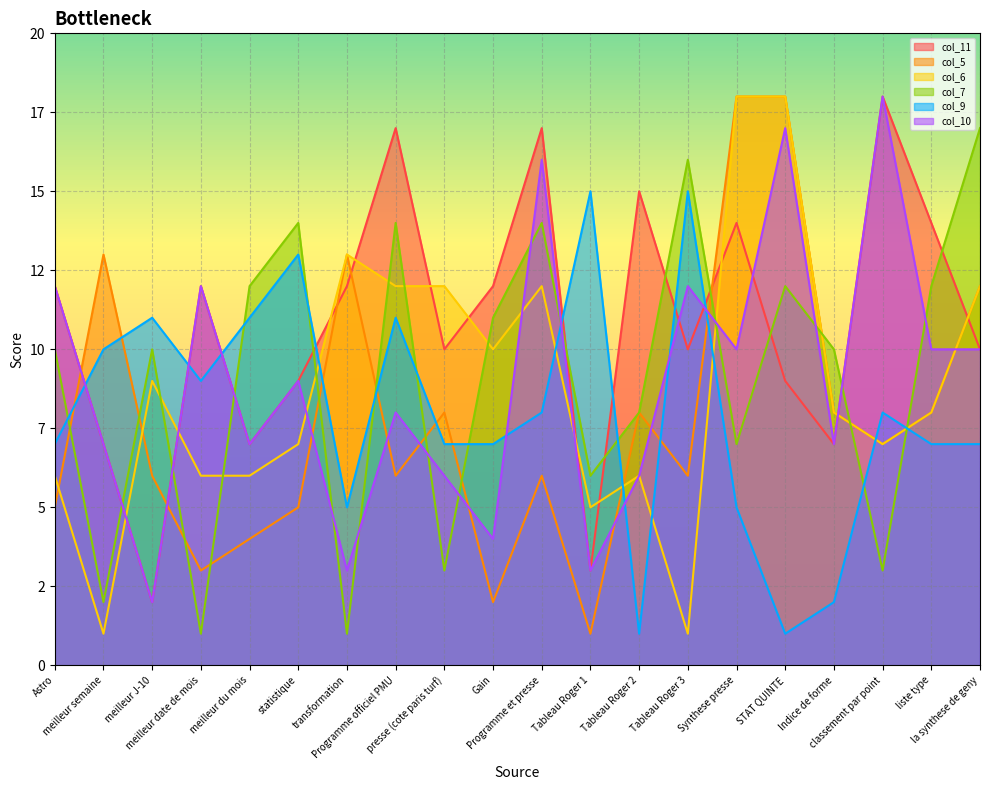

Is the value of col_6 at Programme et presse greater than the value of col_5 at Indice de forme?

Yes